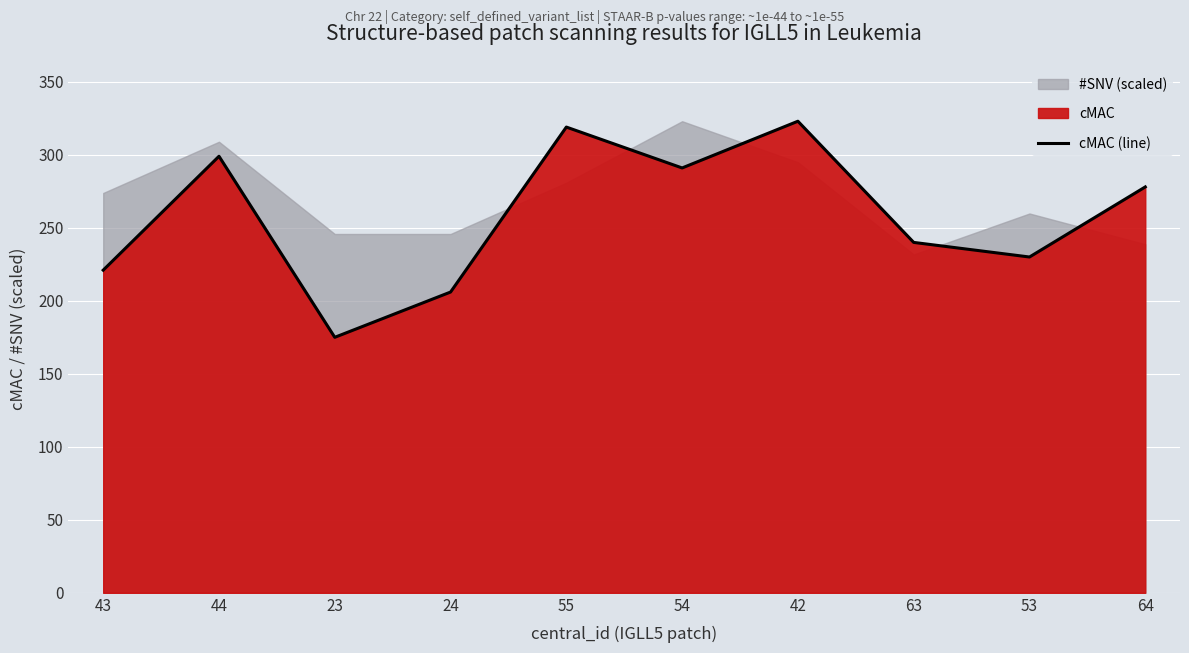

What is the value of the 2nd point from the left?

299.0